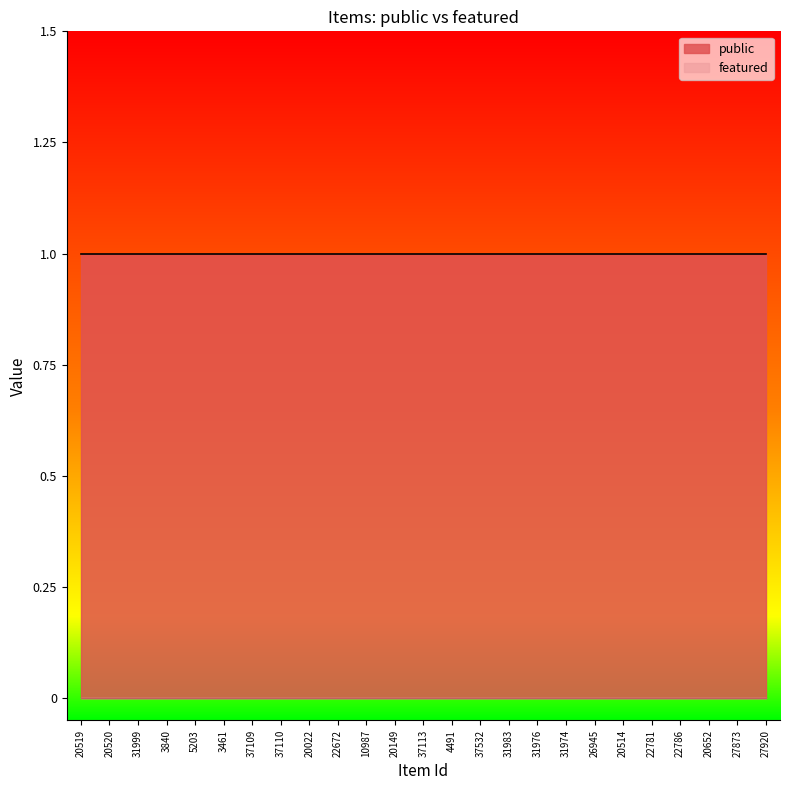

Does the chart display data point markers on the line(s)?

No